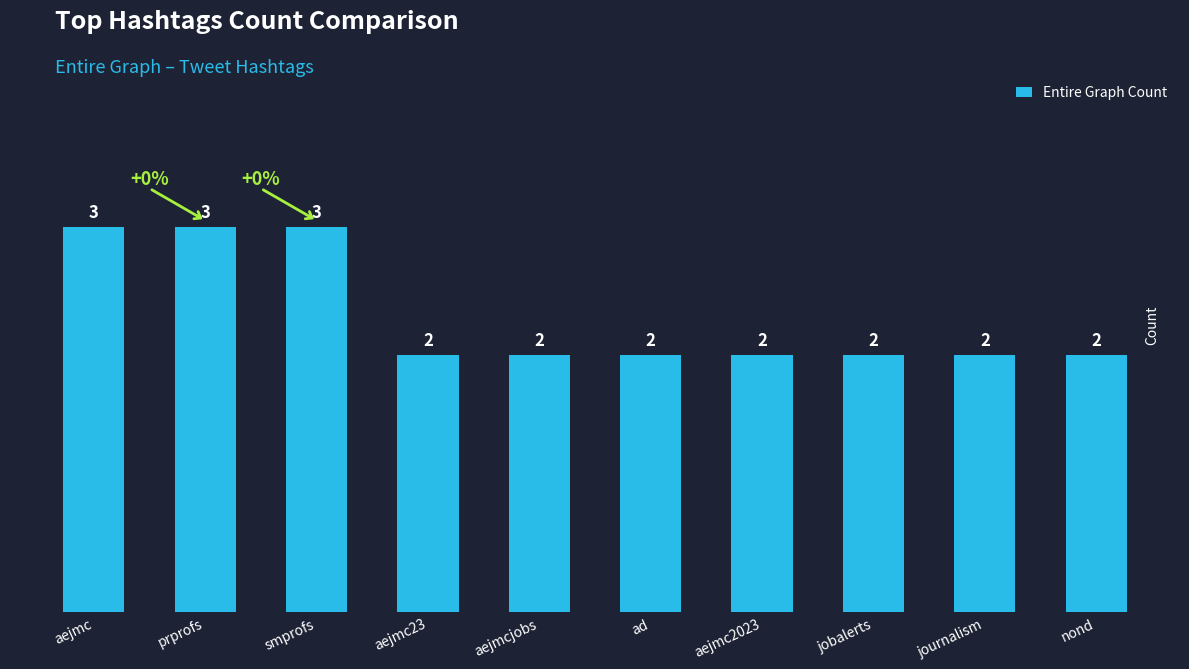

What is the approximate value at aejmc2023?

2